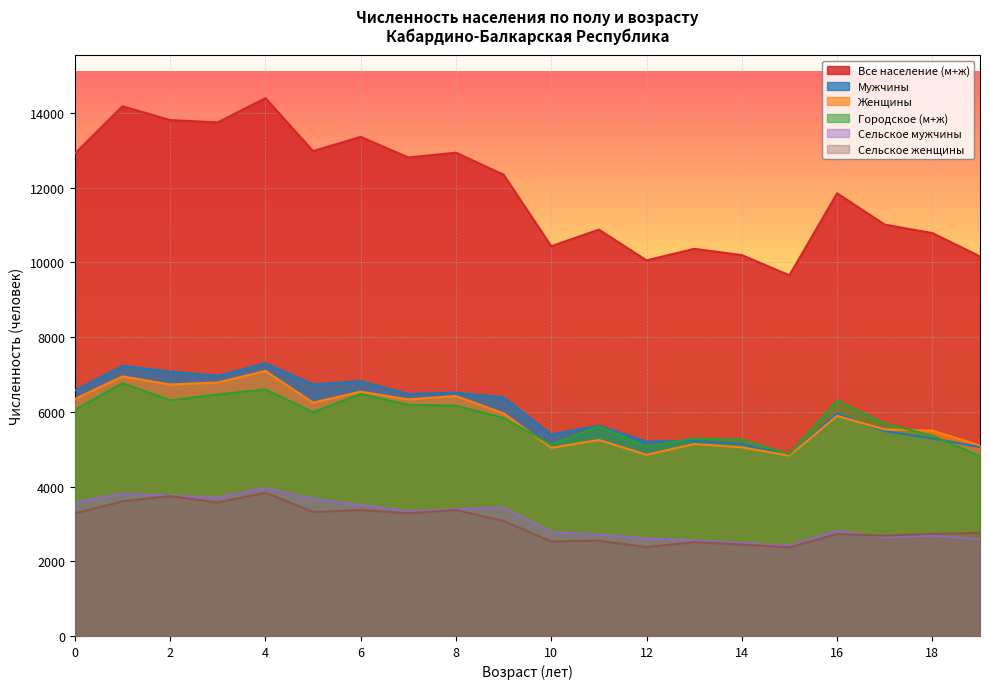

What is the minimum value shown in the chart?

2374